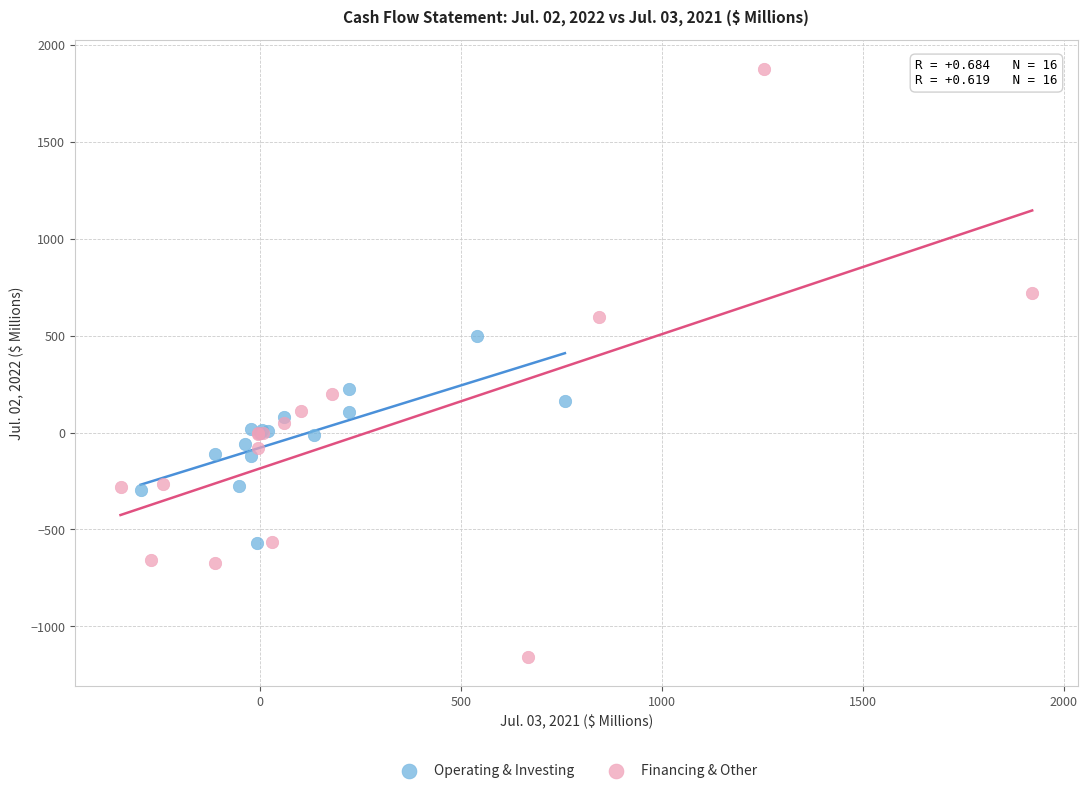

Which series reaches the maximum Y coordinate?

Financing & Other